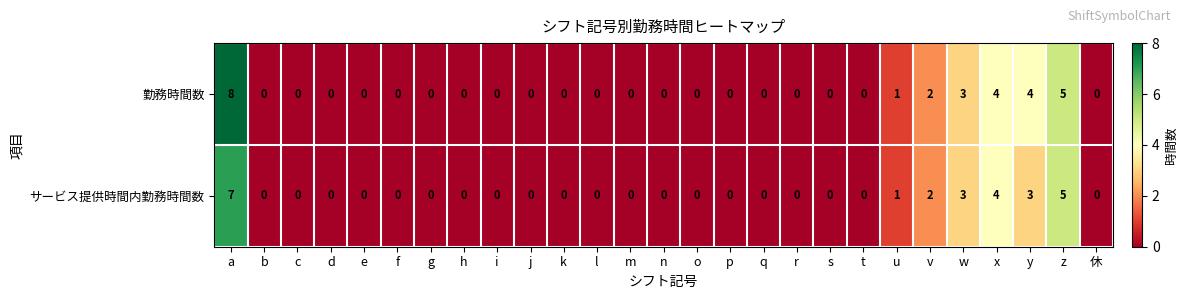

Which category has the highest value across all series?

a